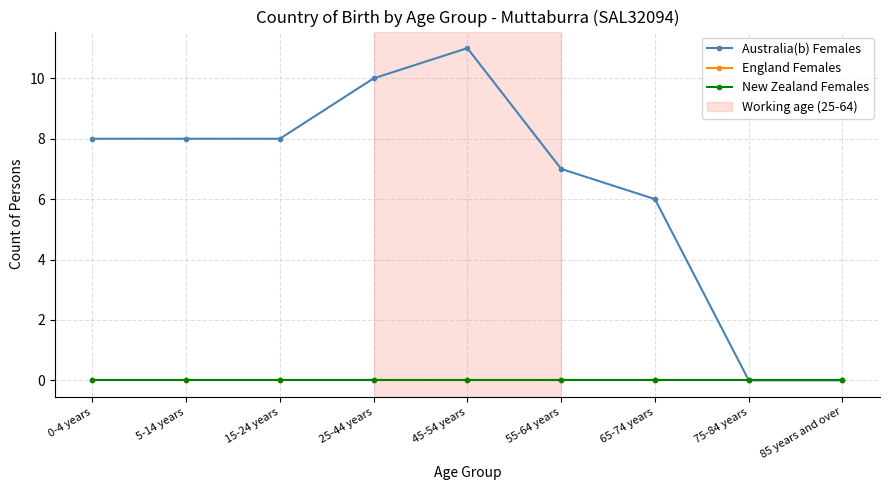

At which label does New Zealand Females reach its peak?

0-4 years